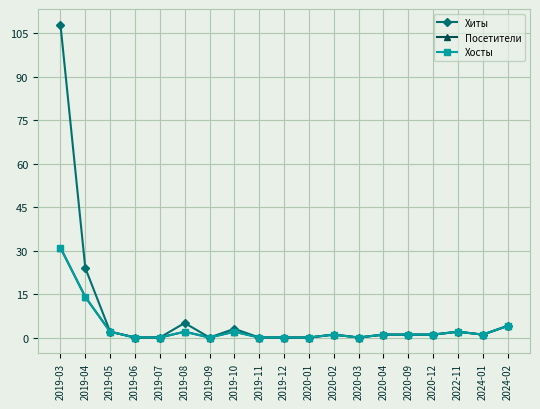

Is this an area chart (filled region under the line)?

No